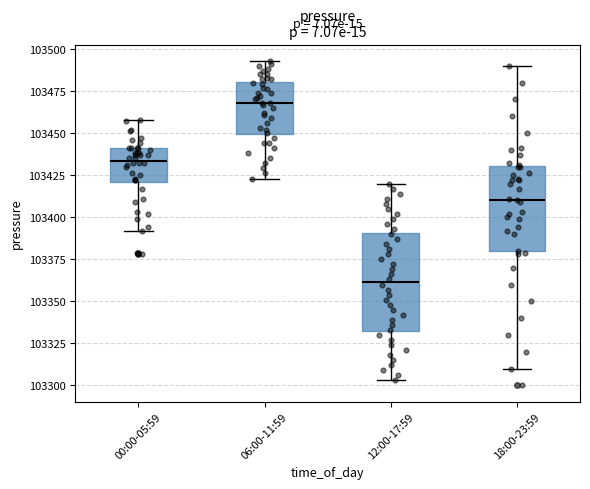

Where does the lower whisker of the box for 06:00-11:59 end on the y-axis? The values are not printed on the chart, so give them approximately, as read against the axis.

103425